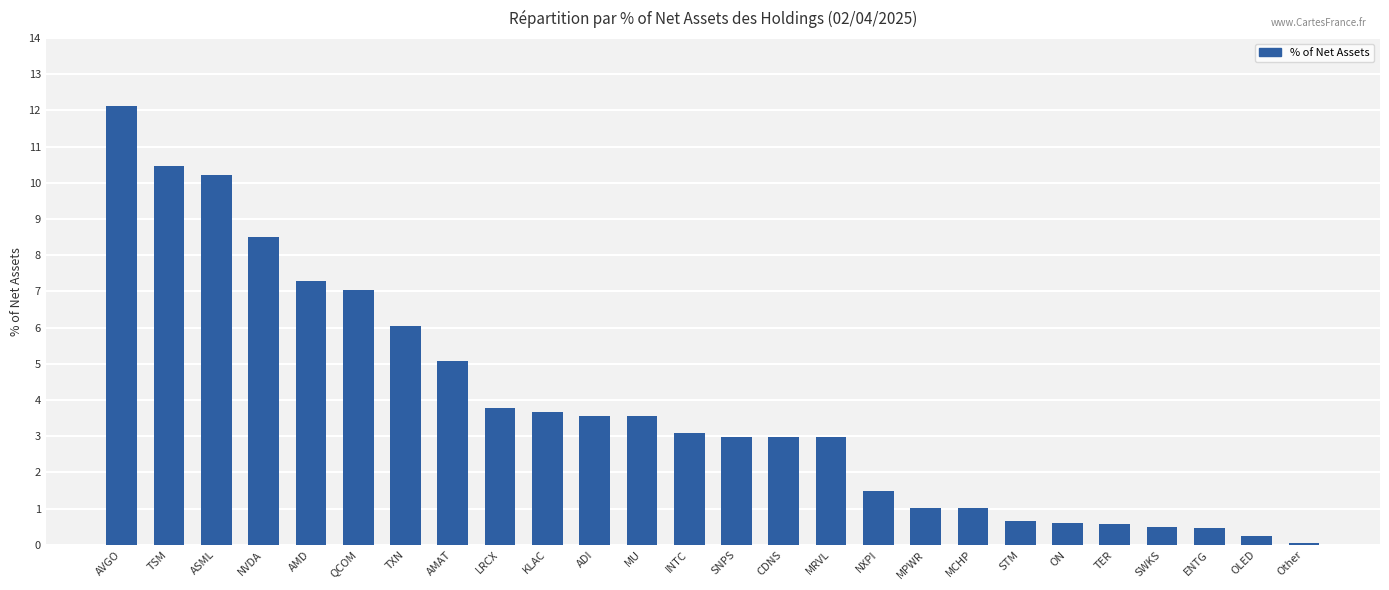

Which has a higher value, KLAC or SNPS?

KLAC